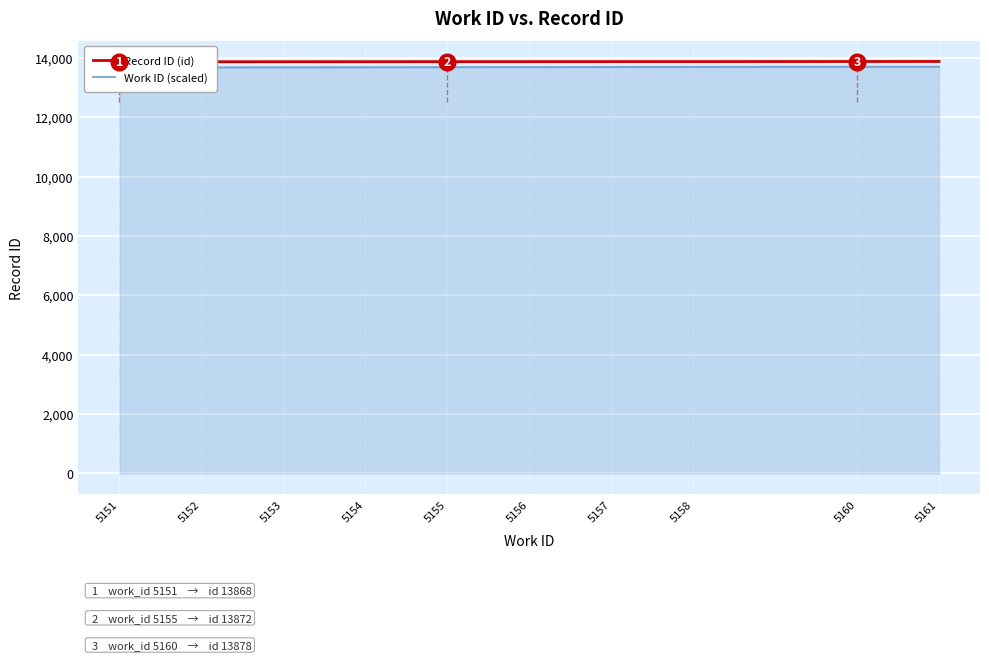

Which category has the highest value in the Work ID (scaled) series?

5161